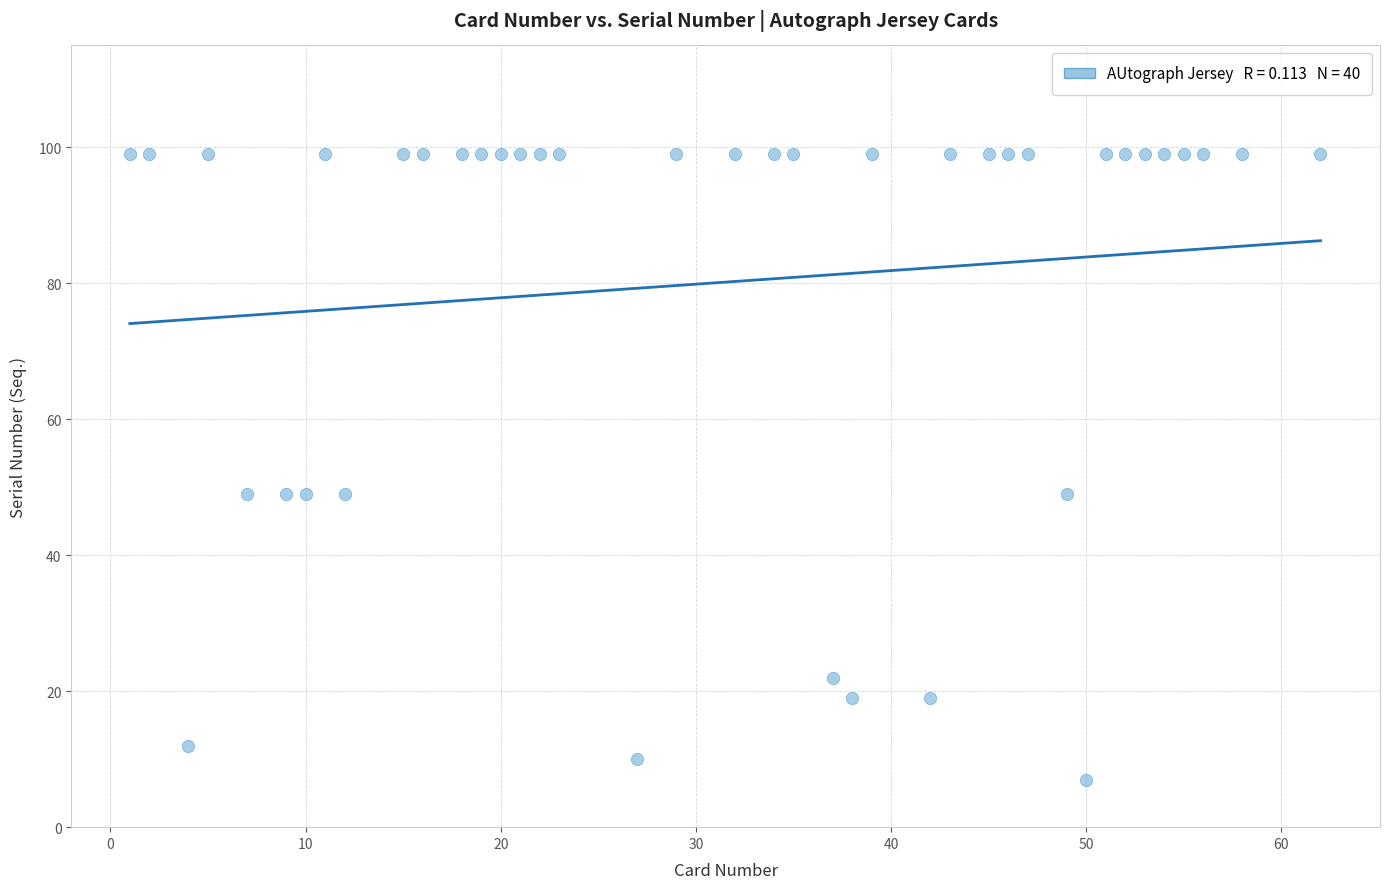

What is the range of X values (max minus min)?

61